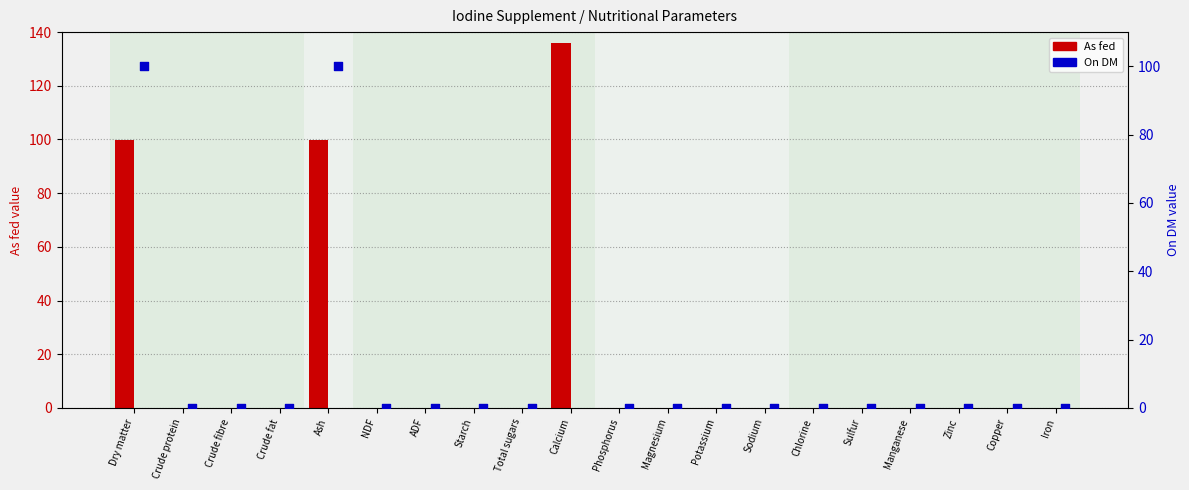

Which series has the largest Y range (max minus min)?

As fed